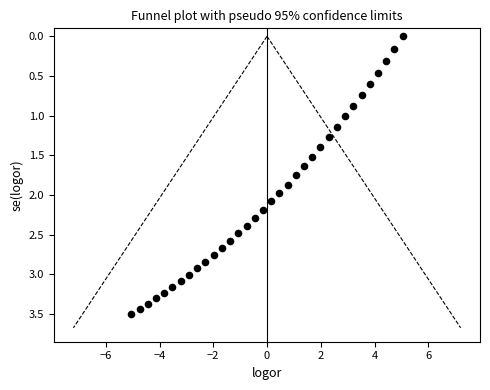

What is the range of Y values (max minus min)?

3.5